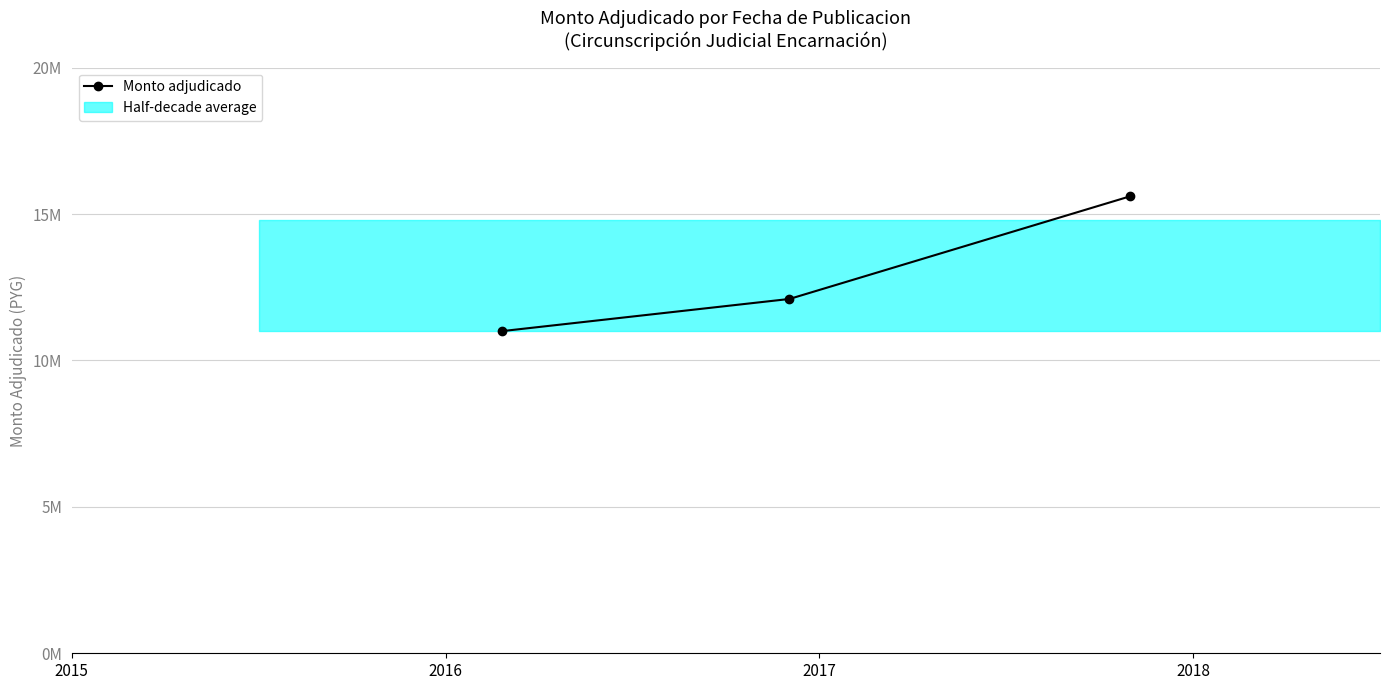

How many lines are shown in the chart?

1